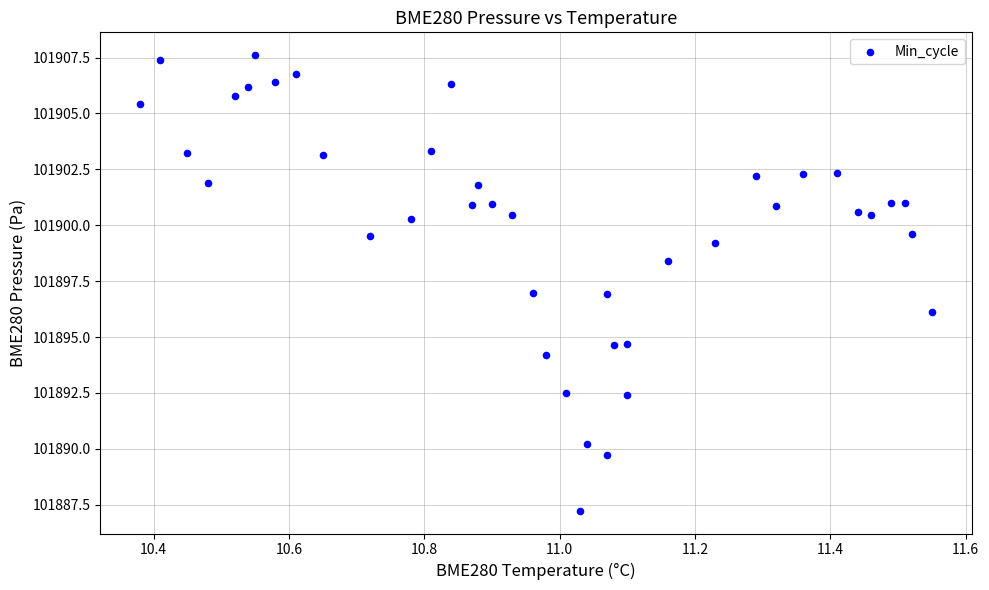

What is the range of Y values (max minus min)?

20.4